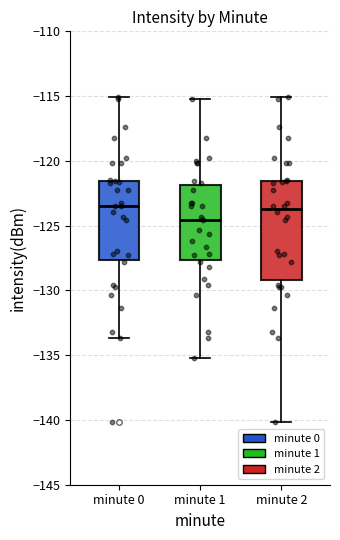

Reading left to right, read every box against the y-axis: the position of its median line, the range the box covers, and the ends of its whiskers. The values are not printed on the chart, so give them approximately, as read against the axis.

minute 0: median -123.5, box -127.5 to -121.5, whiskers -133.5 to -115.0
minute 1: median -124.5, box -127.5 to -122.0, whiskers -135.0 to -115.0
minute 2: median -123.5, box -129.0 to -121.5, whiskers -140.0 to -115.0